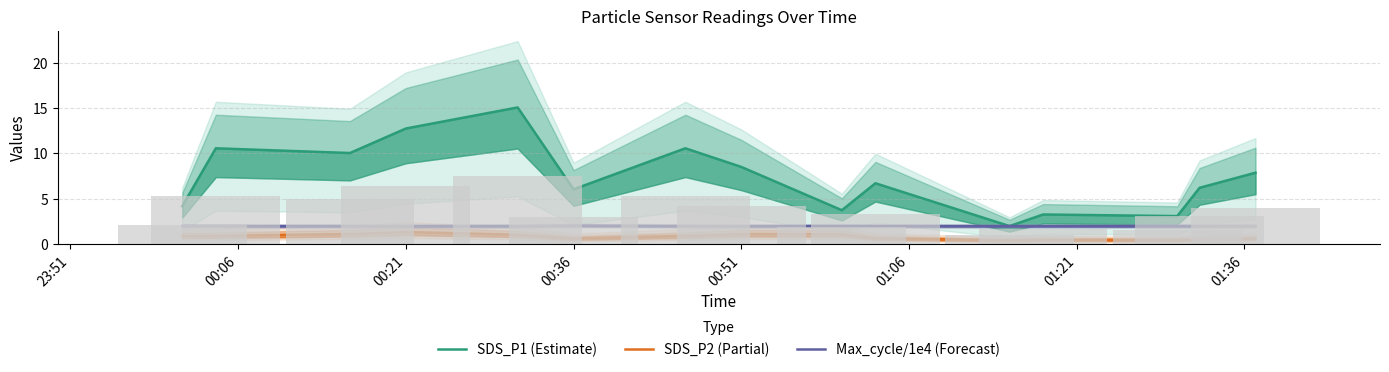

List the series in order of their peak value, highest first.

SDS_P1 (Estimate), Max_cycle/1e4 (Forecast), SDS_P2 (Partial)